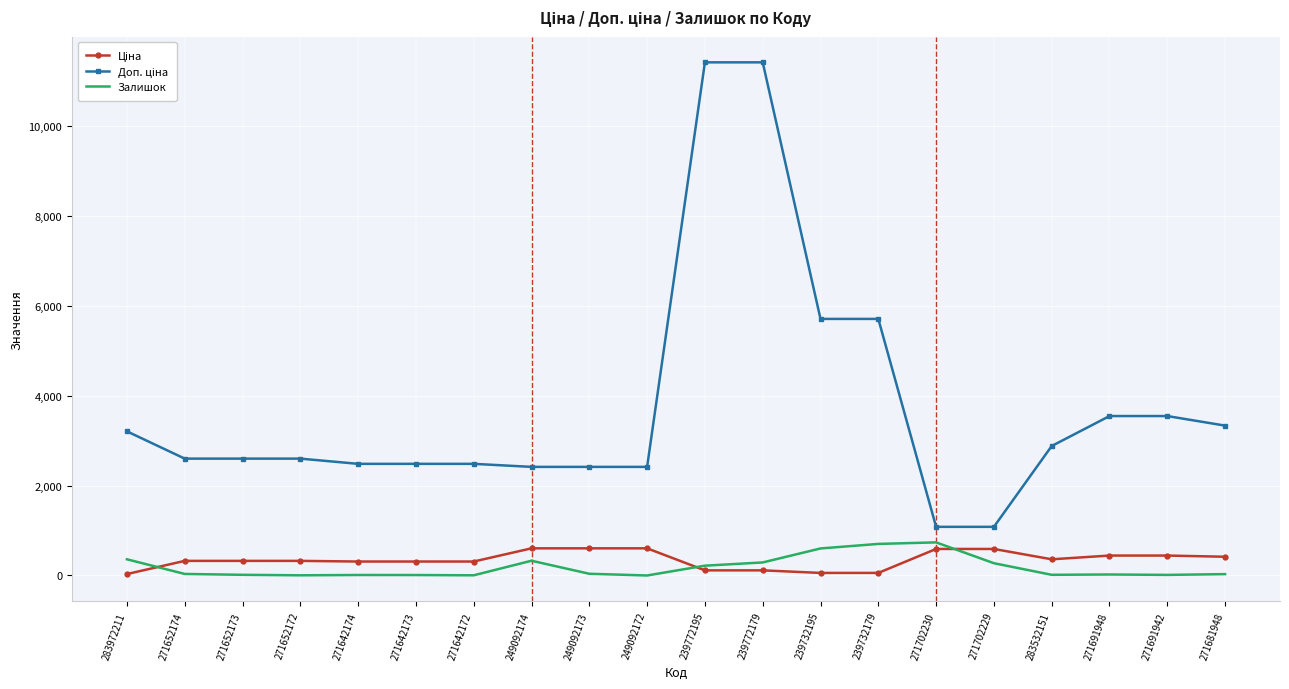

What is the spread (max minus min) of values at 271702230?

491.7